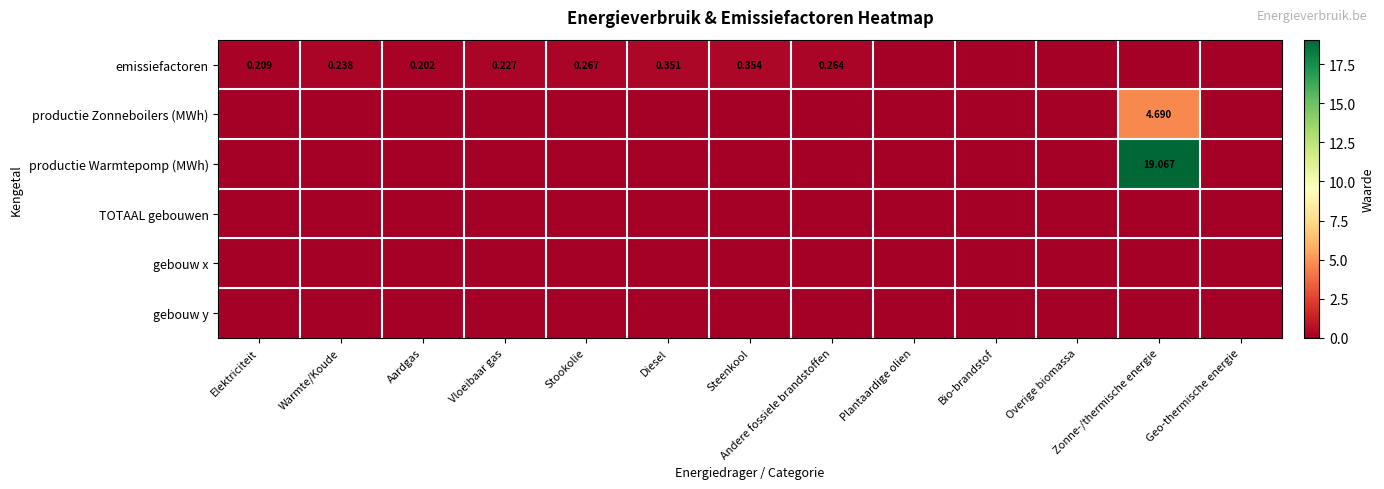

How many categories are shown in the chart?

13